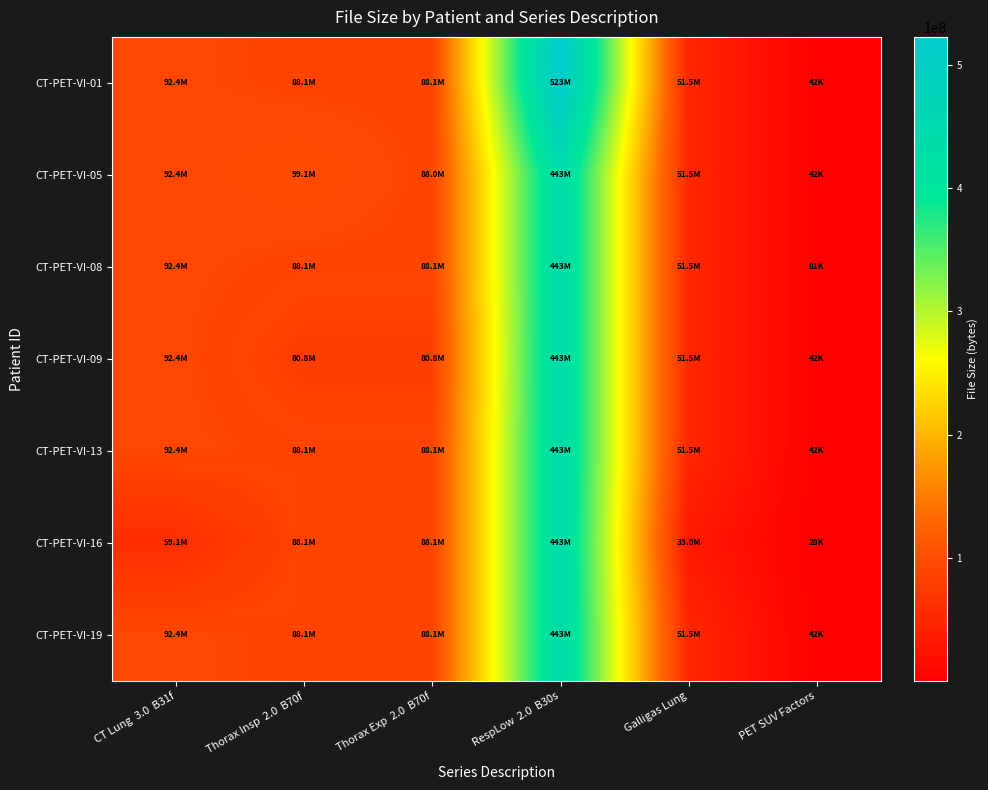

What is the total value across all series at PET SUV Factors?

319226